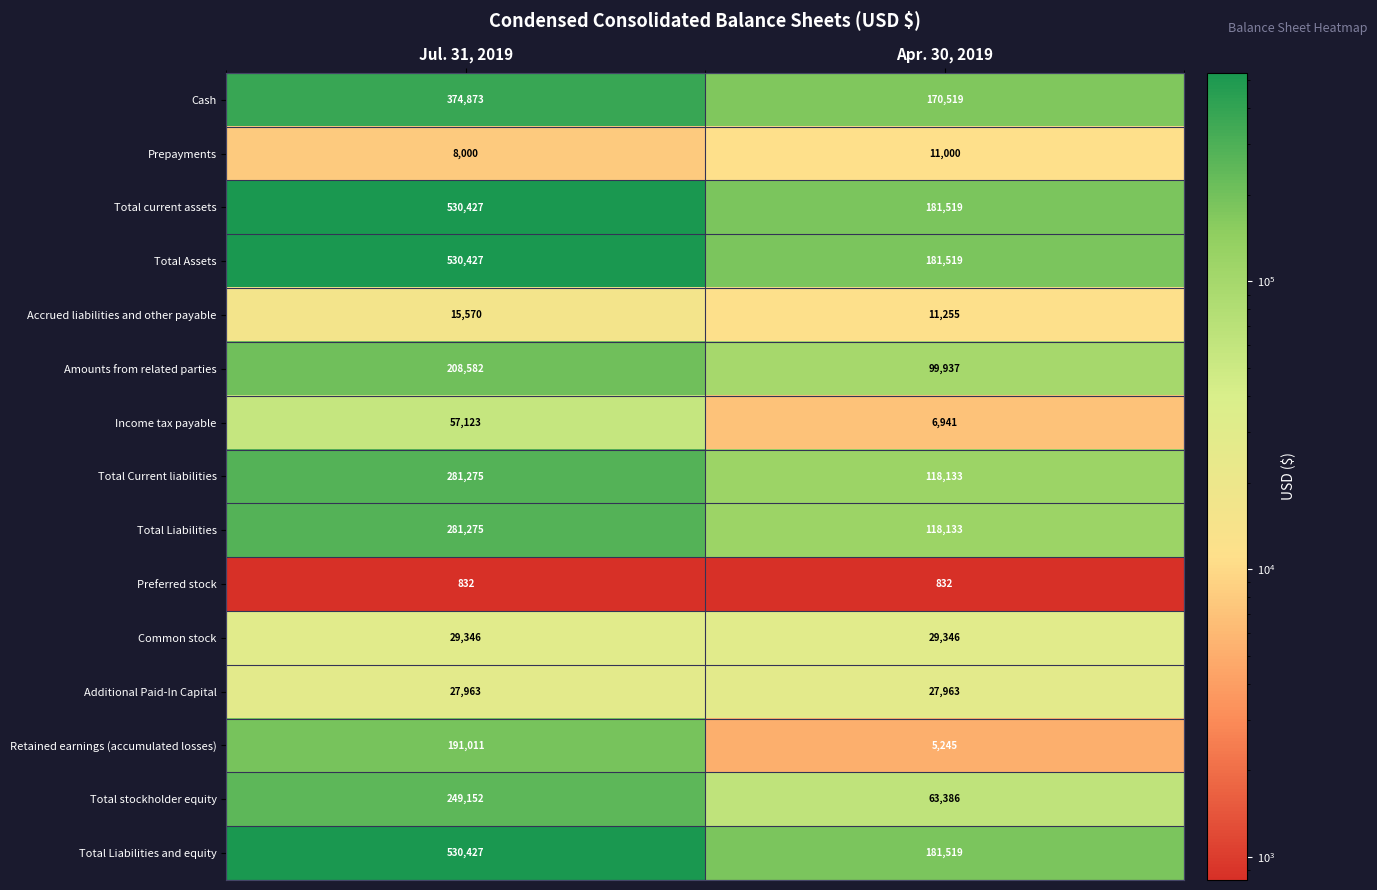

What is the highest value of the Total Liabilities and equity series?

530427